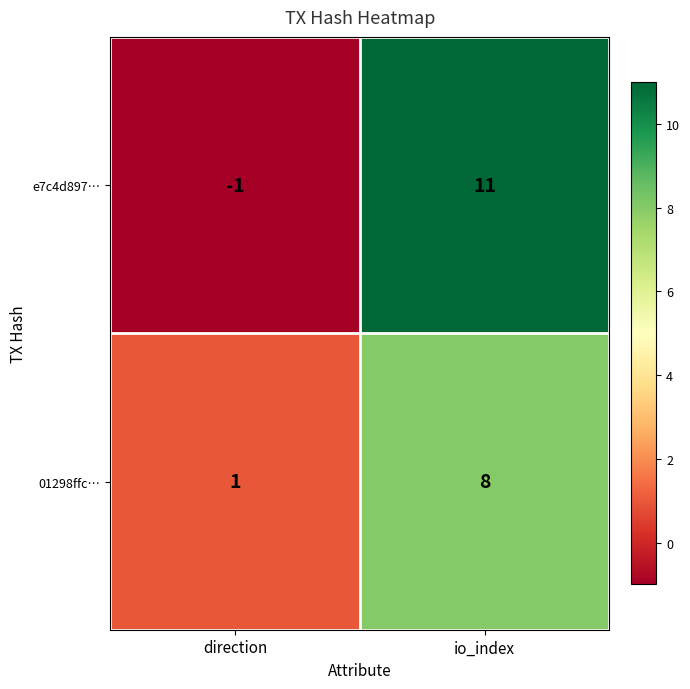

Reading left to right, transcribe all the data shown in this chart.

e7c4d897…: -1	11
01298ffc…: 1	8